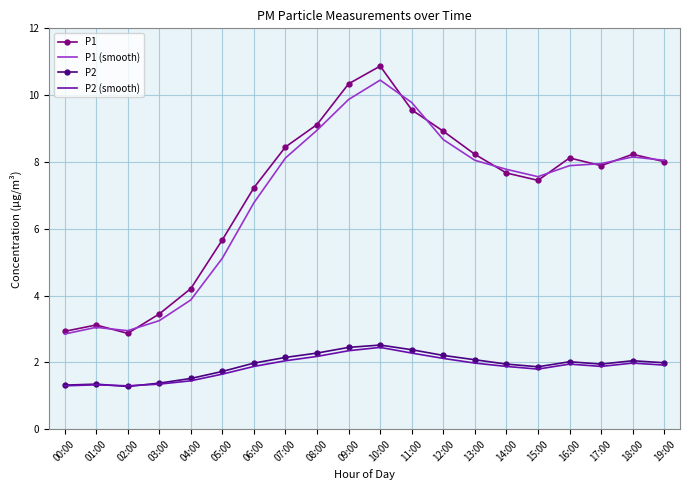

The P2 series shows 0.8 at 01:00. True or false?

False